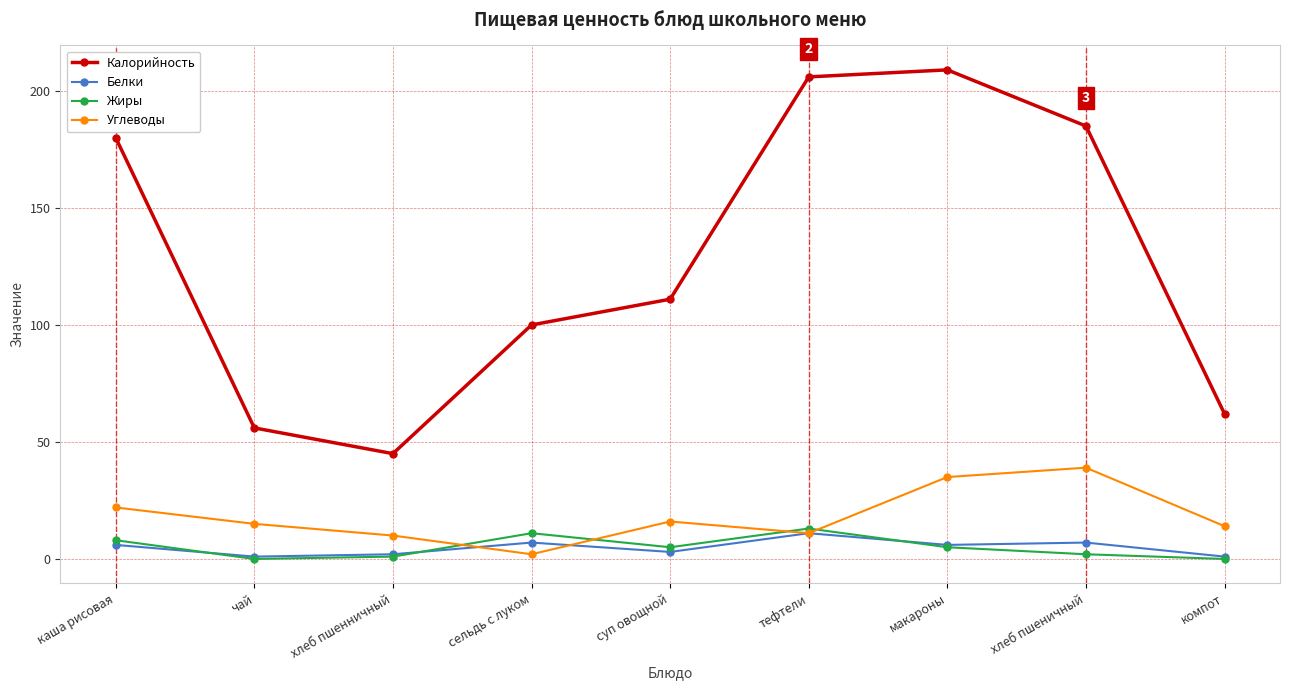

What is the difference between the highest and lowest values at сельдь с луком?

98